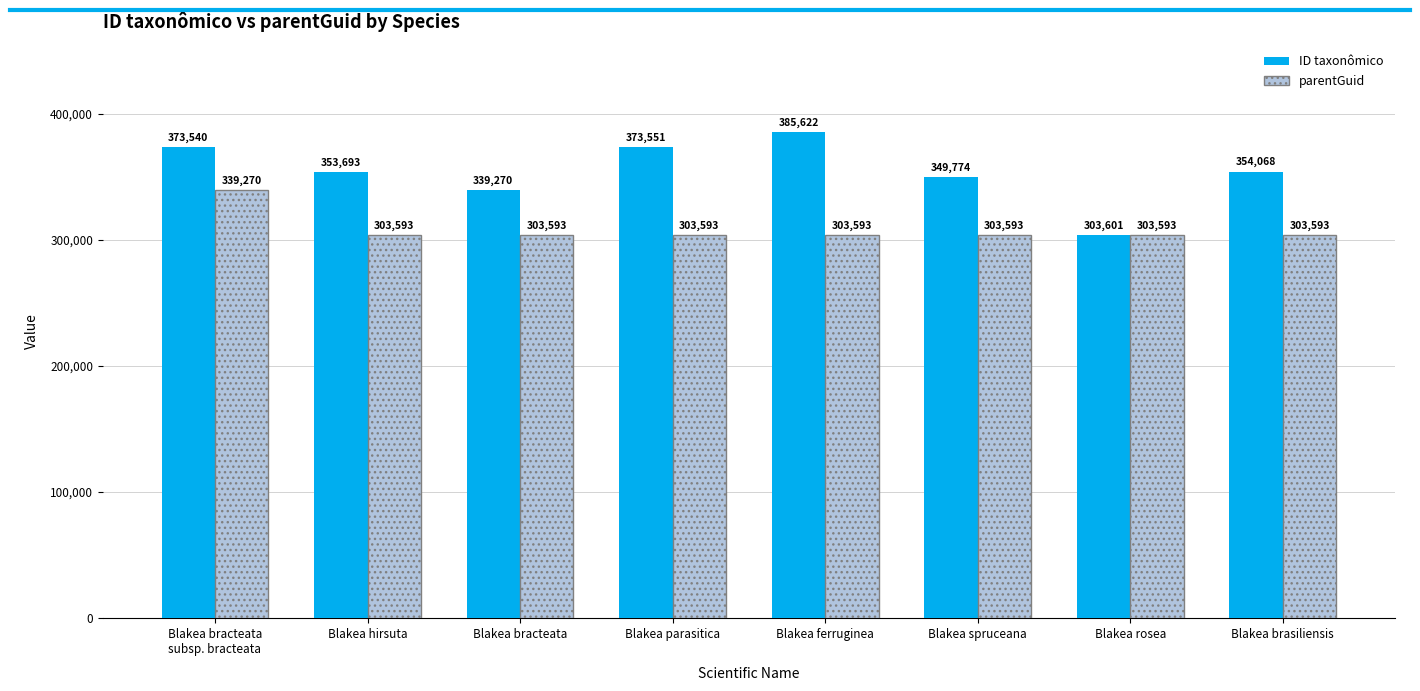

What position from the right is Blakea spruceana?

3